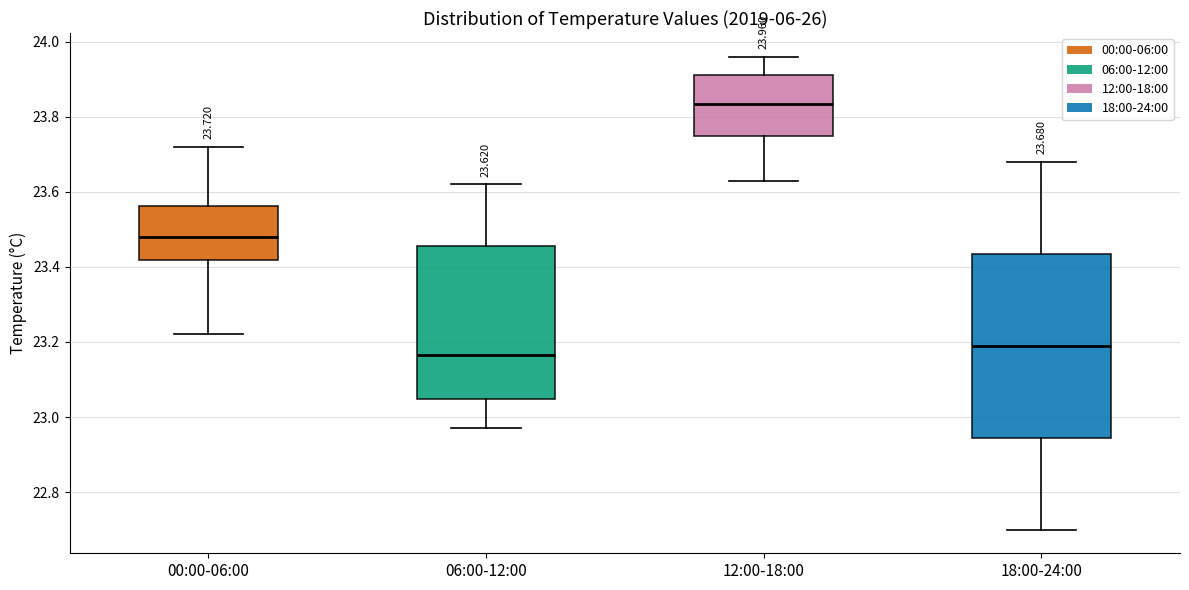

Comparing the boxes themselves (not the whiskers), which one is the tallest?

18:00-24:00